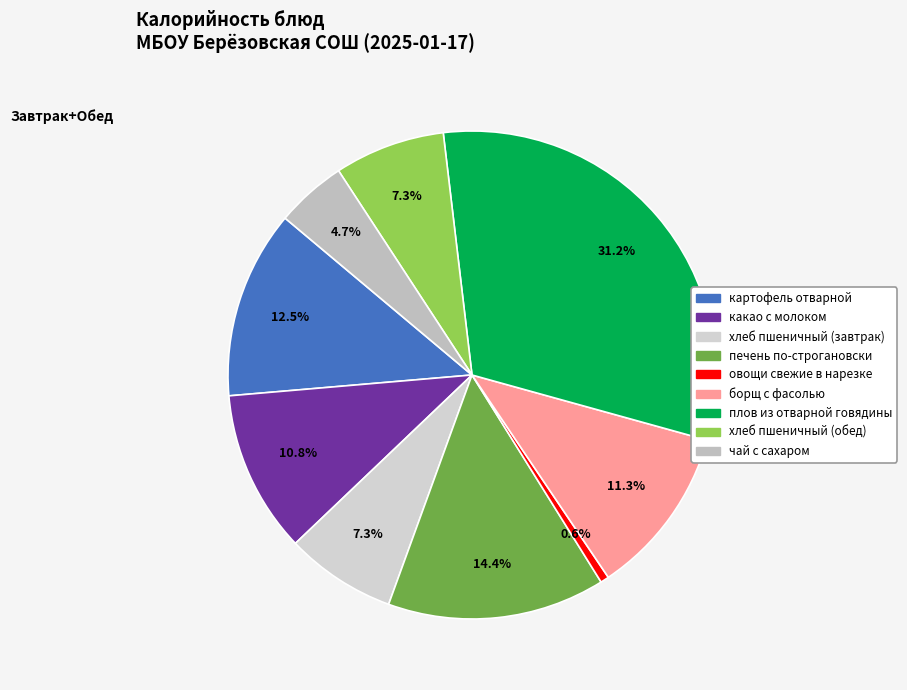

What is the change in value from плов из отварной говядины to хлеб пшеничный (обед)?

-306.0